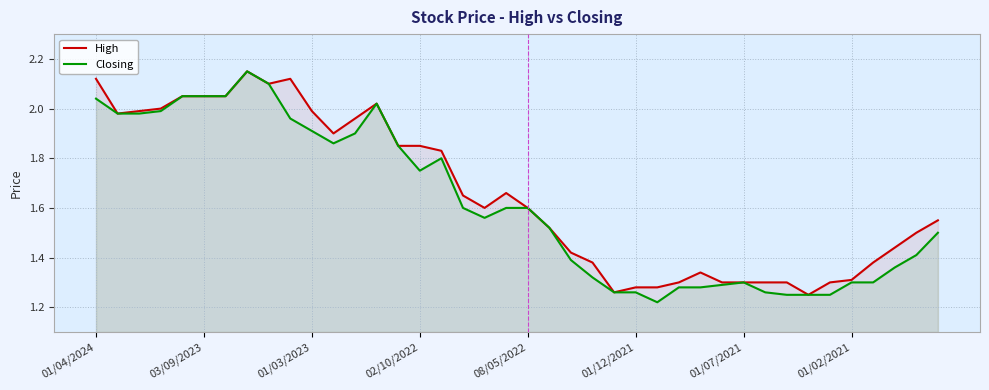

What is the total value across all series at 01/07/2021?

2.6